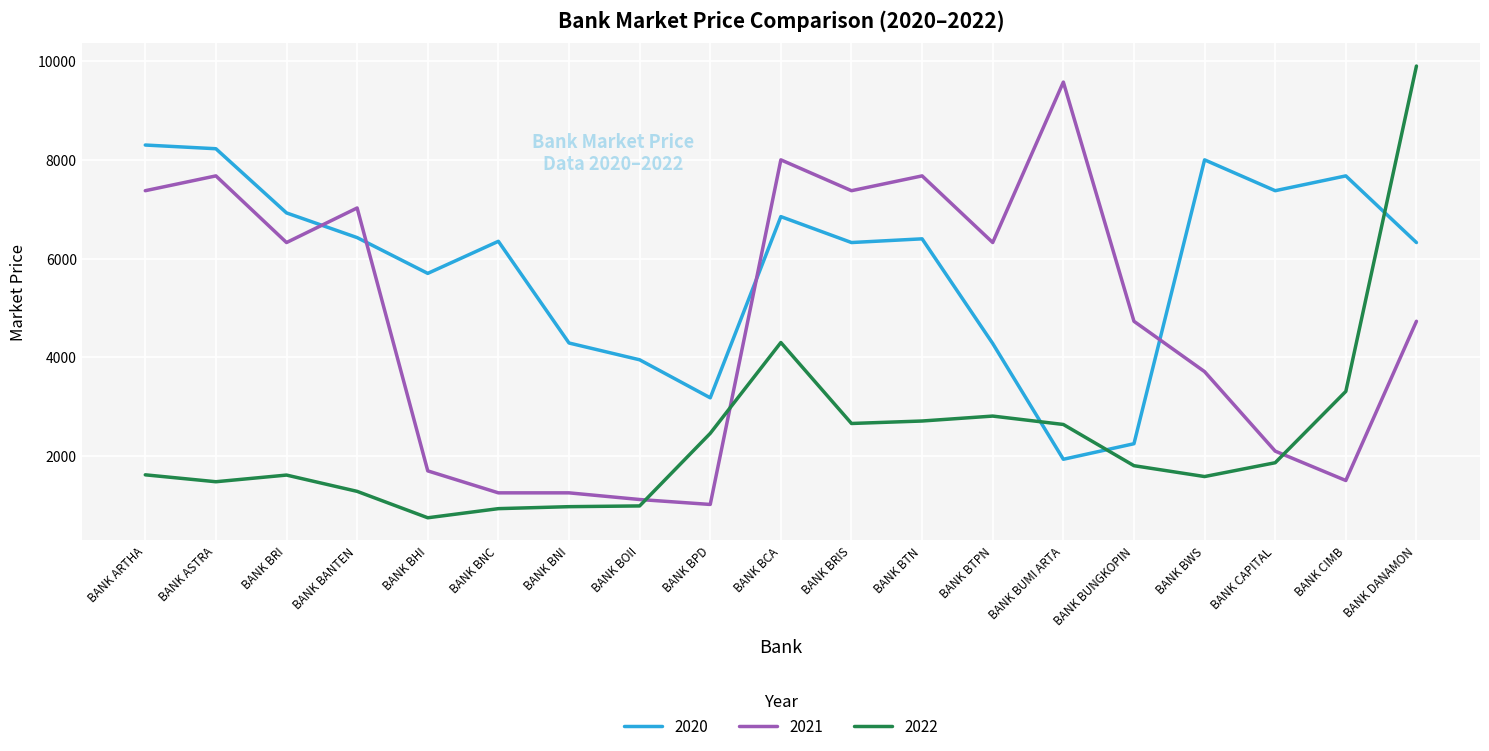

Is it true that 2021 equals 524 at BANK BOII?

False